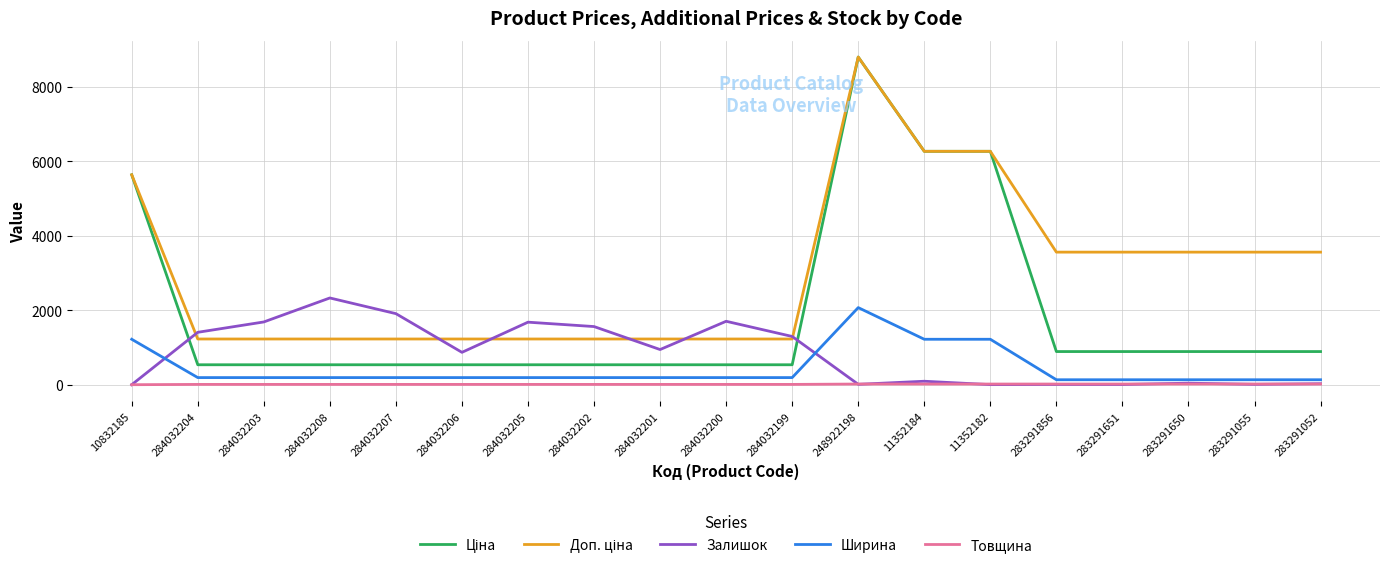

What is the average value of the Залишок series?

819.6